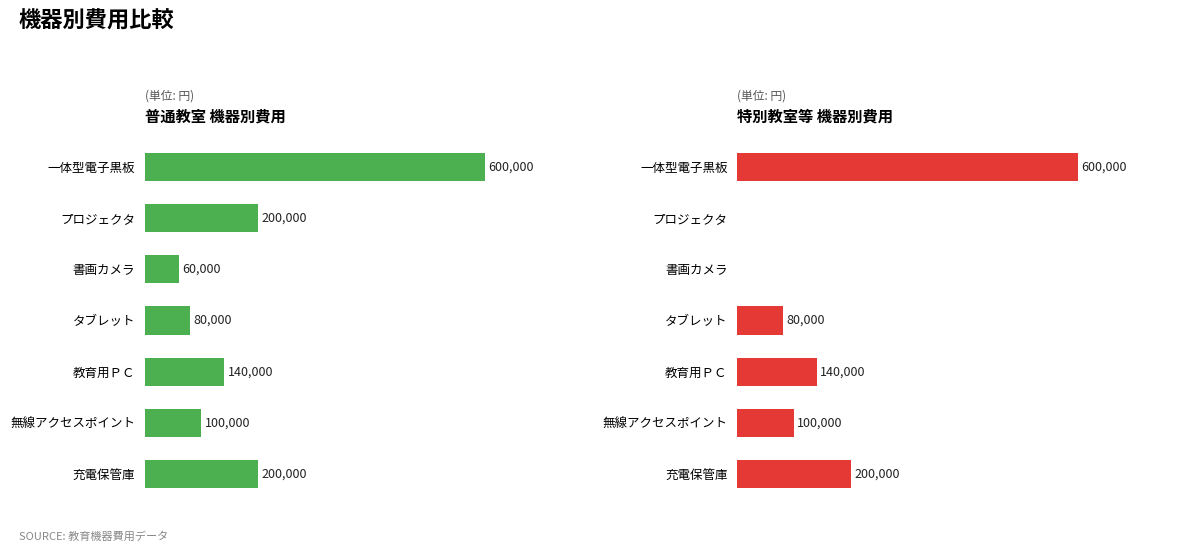

Reading right to left, transcribe all the data shown in this chart.

普通教室 機器別費用: 200000	100000	140000	80000	60000	200000	600000
特別教室等 機器別費用: 200000	100000	140000	80000	0	0	600000